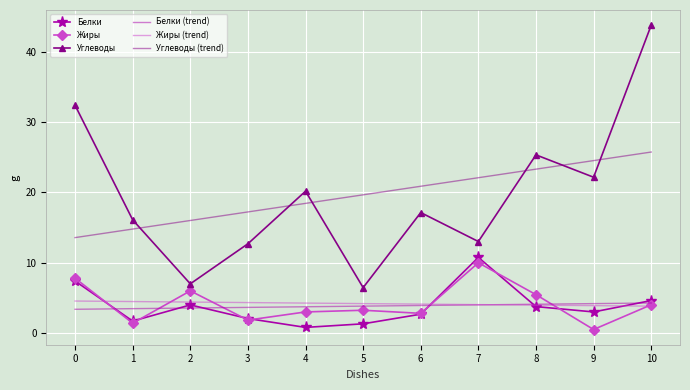

The Жиры series shows 7.8 at 0. True or false?

True